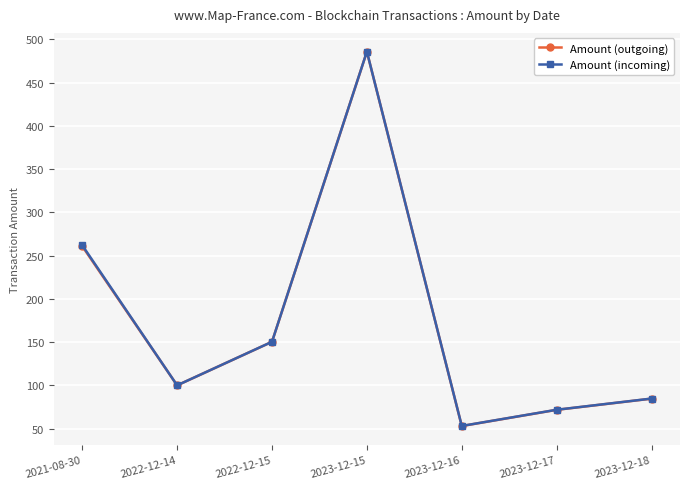

Which series changed the most between 2022-12-14 and 2023-12-15?

Amount (incoming)